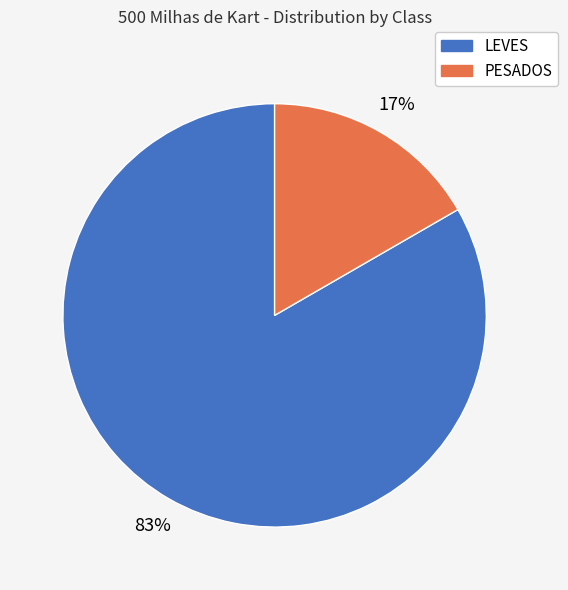

Is the sum of LEVES and PESADOS greater than half?

Yes